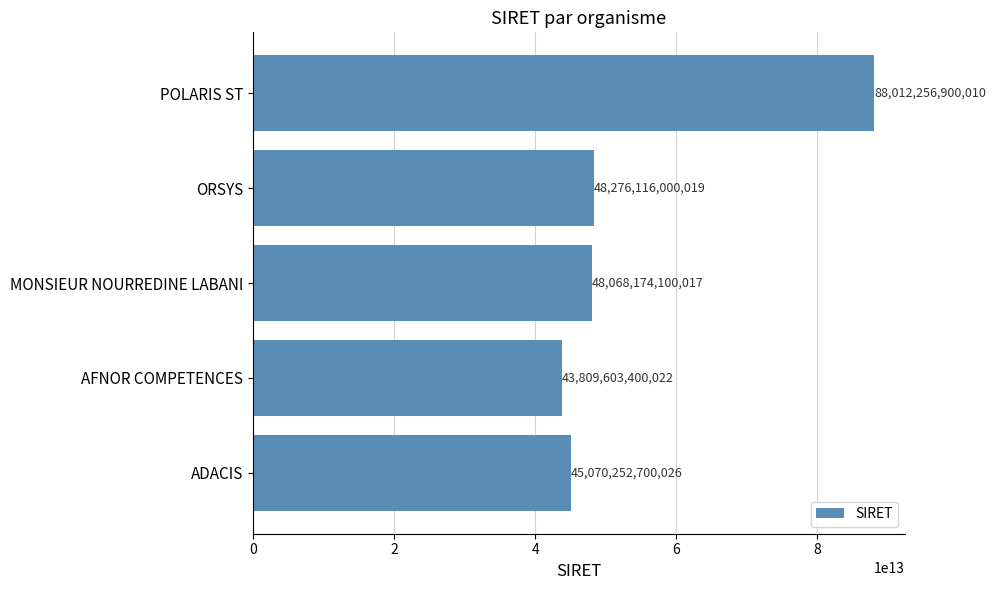

How many data points does each series have?

5